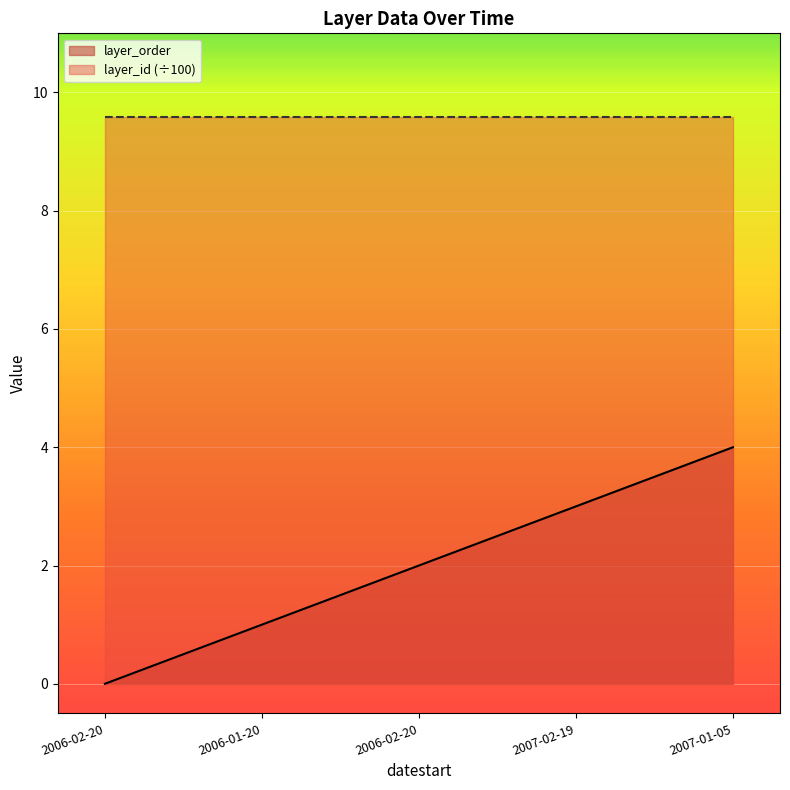

What are all the series names shown in the legend?

layer_order, layer_id (÷100)